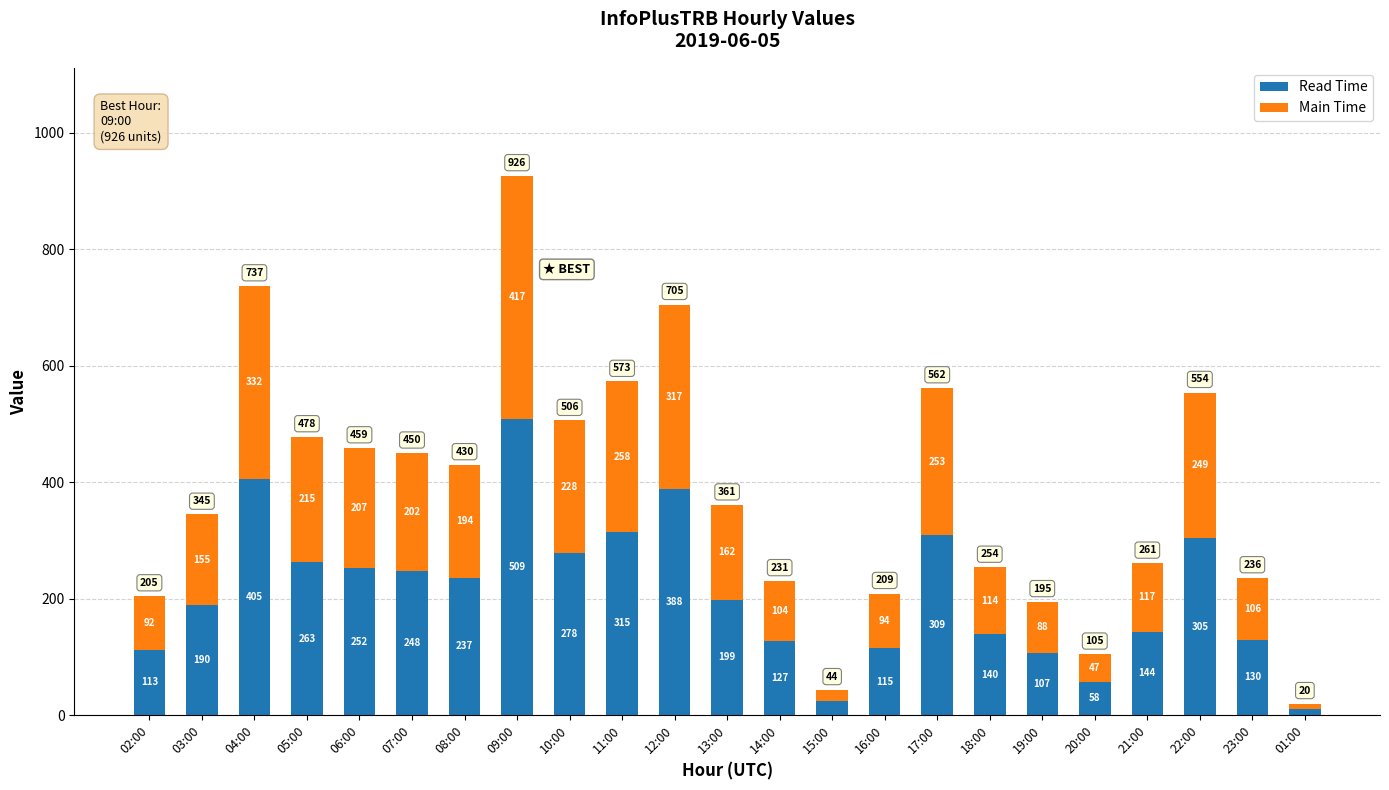

List the labels in order of Read Time value, smallest first.

01:00, 15:00, 20:00, 19:00, 02:00, 16:00, 14:00, 23:00, 18:00, 21:00, 03:00, 13:00, 08:00, 07:00, 06:00, 05:00, 10:00, 22:00, 17:00, 11:00, 12:00, 04:00, 09:00